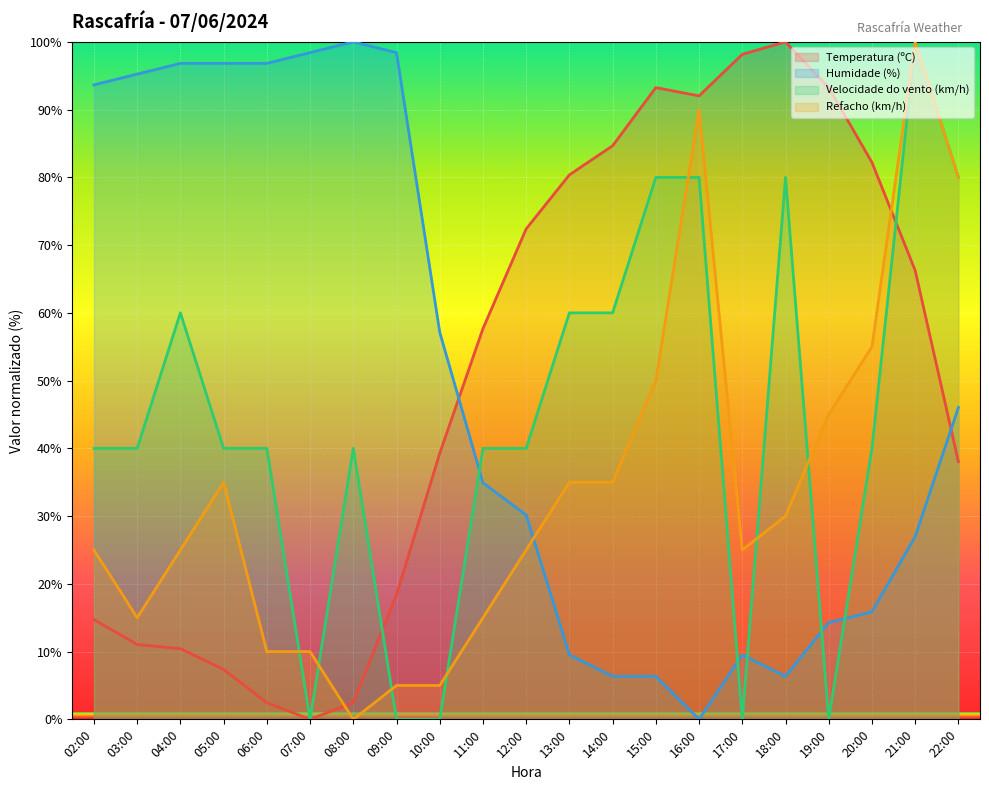

At which label is Temperatura (ºC) (line) closest to 50?

11:00